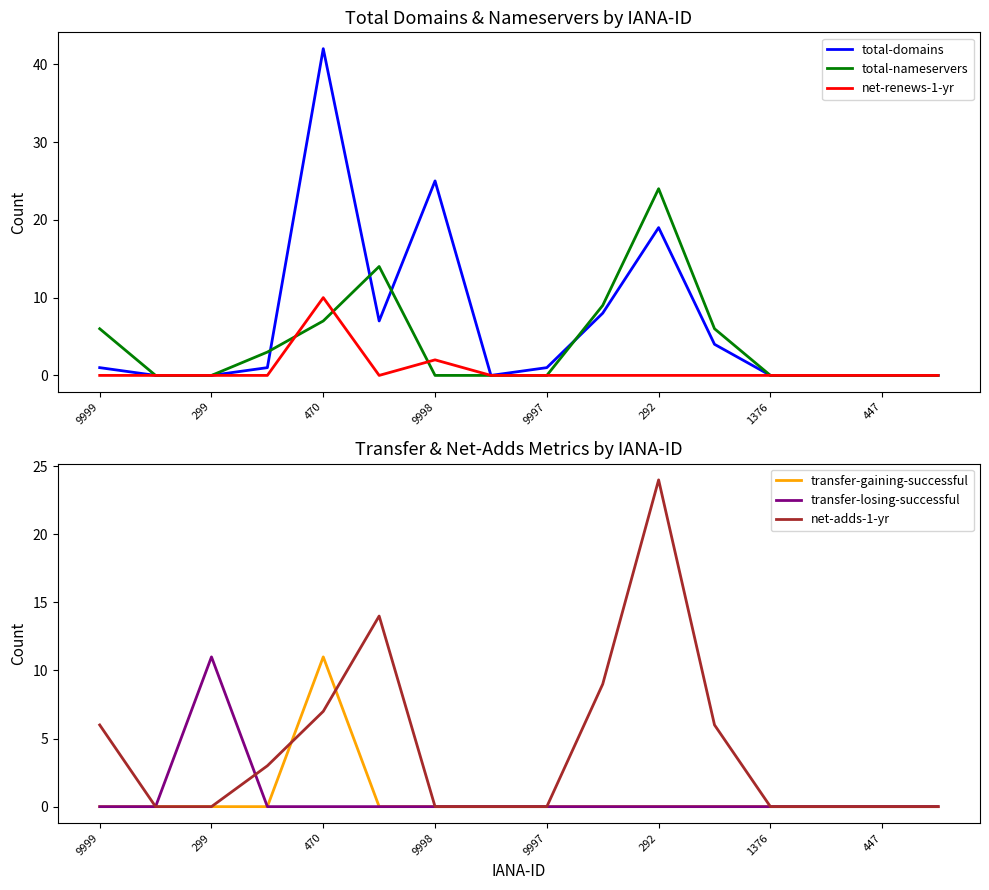

The value of transfer-gaining-successful at 299 is 0. True or false?

True